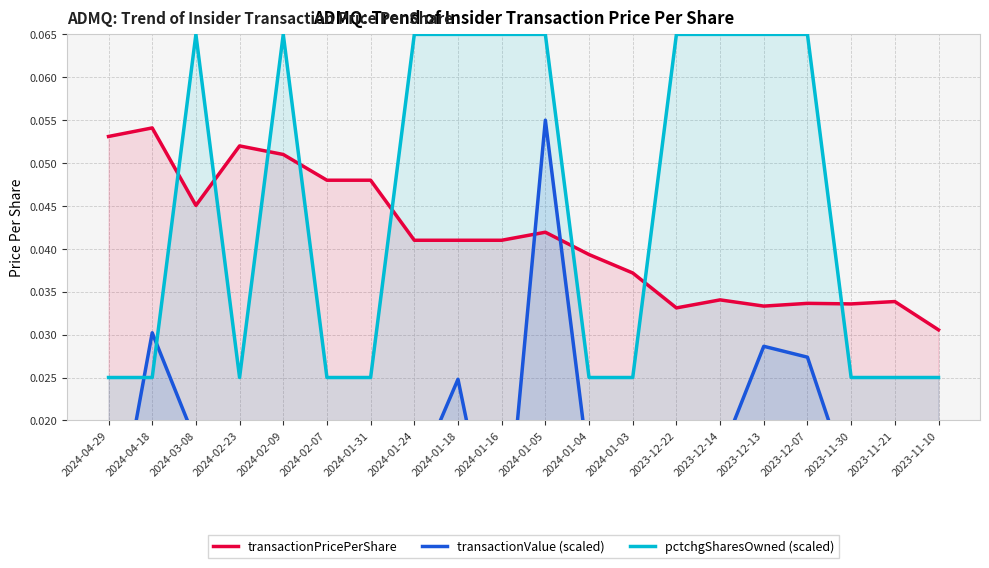

True or false: transactionValue (scaled) has a value of 0.0 at 2024-01-31.

False